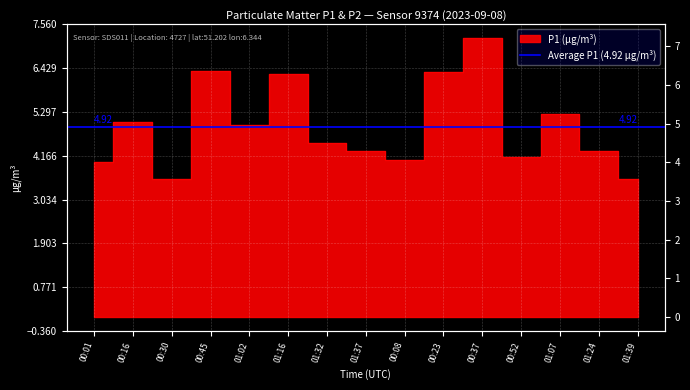

True or false: the data shows 1.7 at 00:08.

False